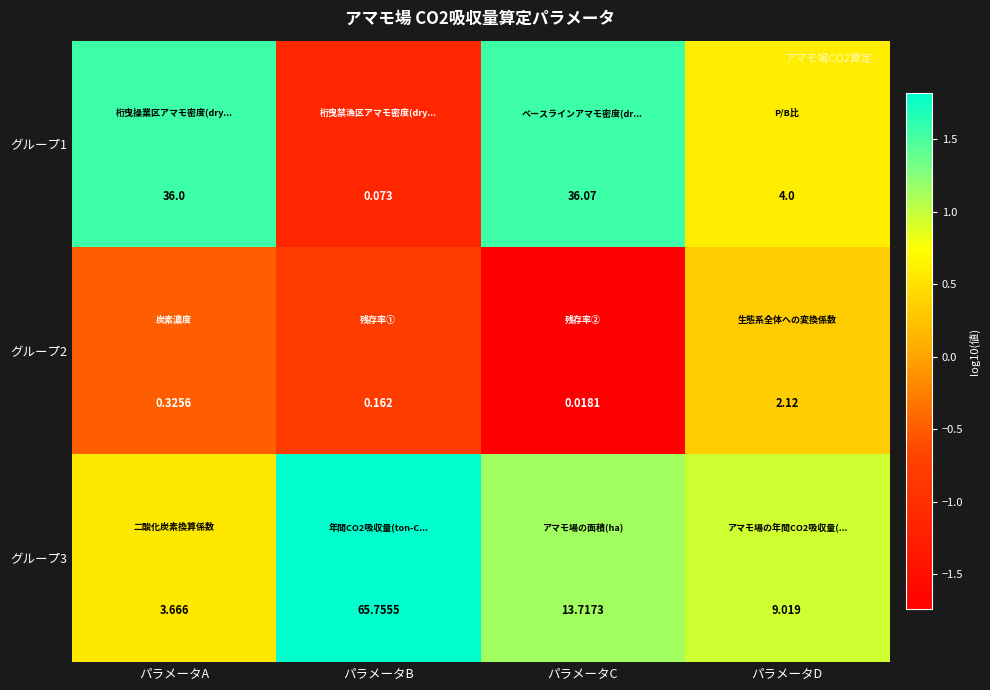

Which category has the highest value across all series?

パラメータB